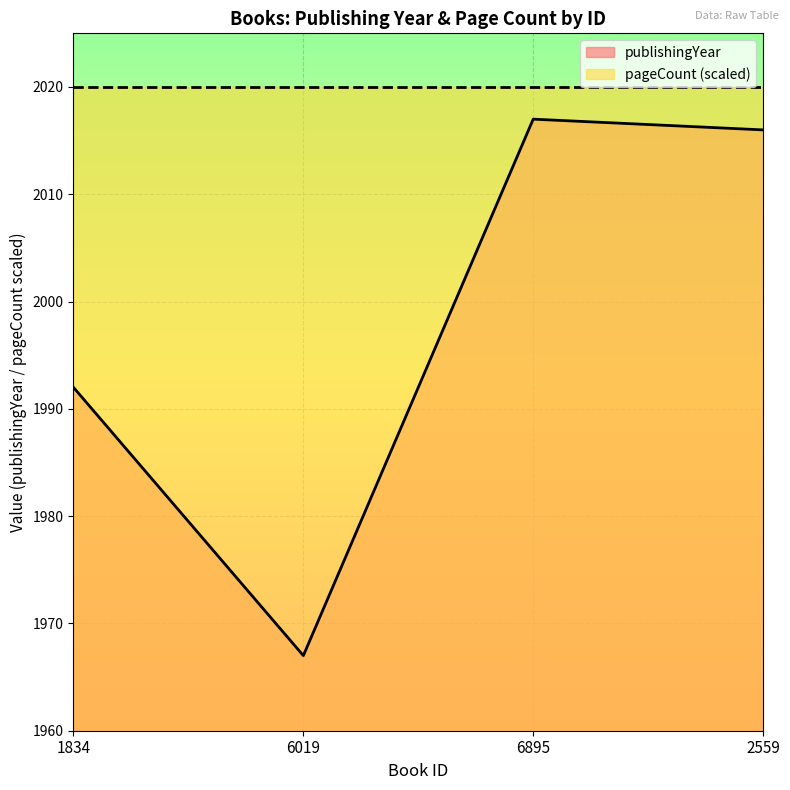

What is the difference between the second highest and minimum values?

49